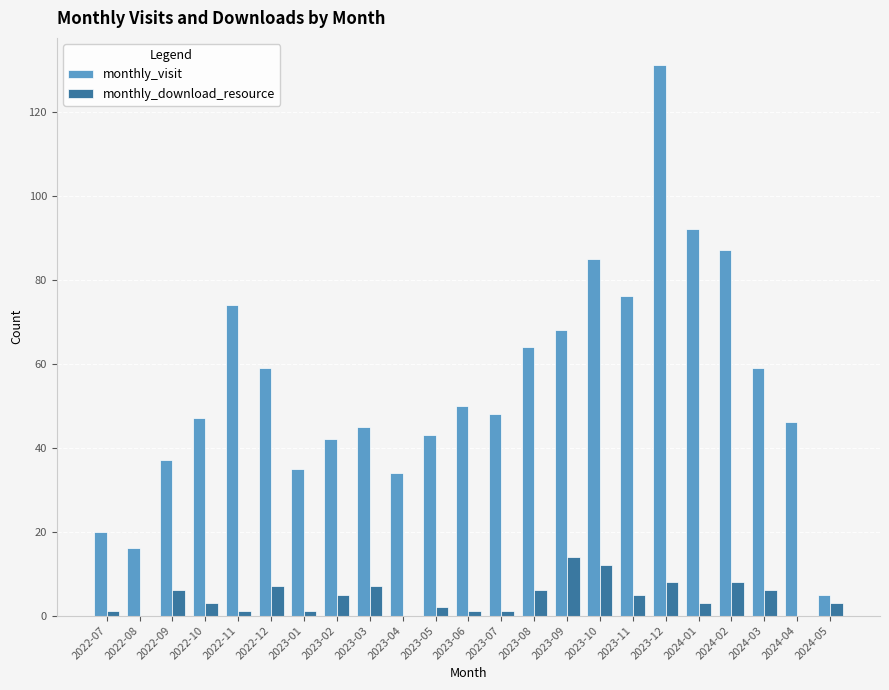

True or false: monthly_visit has a value of 35 at 2023-01.

True